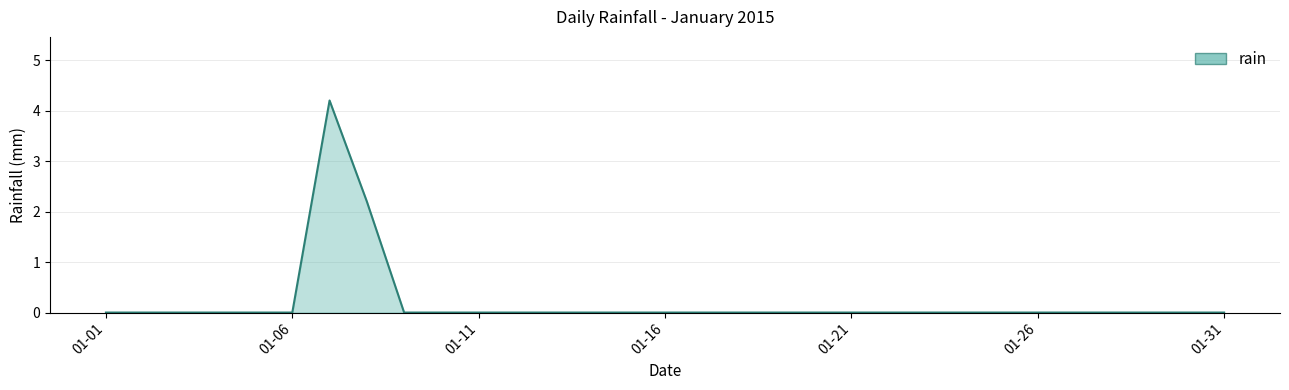

What is the maximum value shown in the chart?

4.2